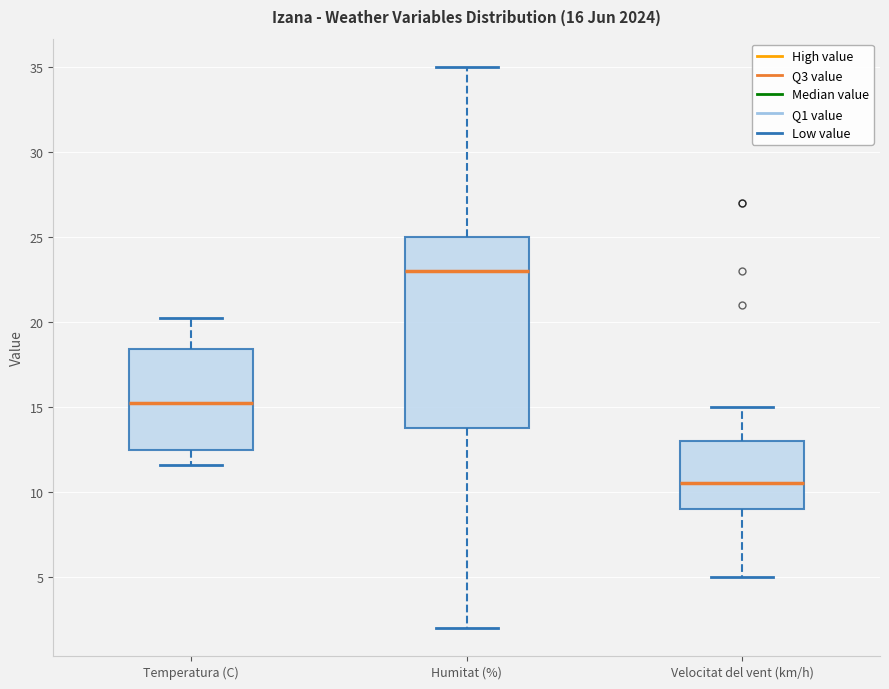

Which box is the tallest, from its lower edge to its upper edge?

Humitat (%)